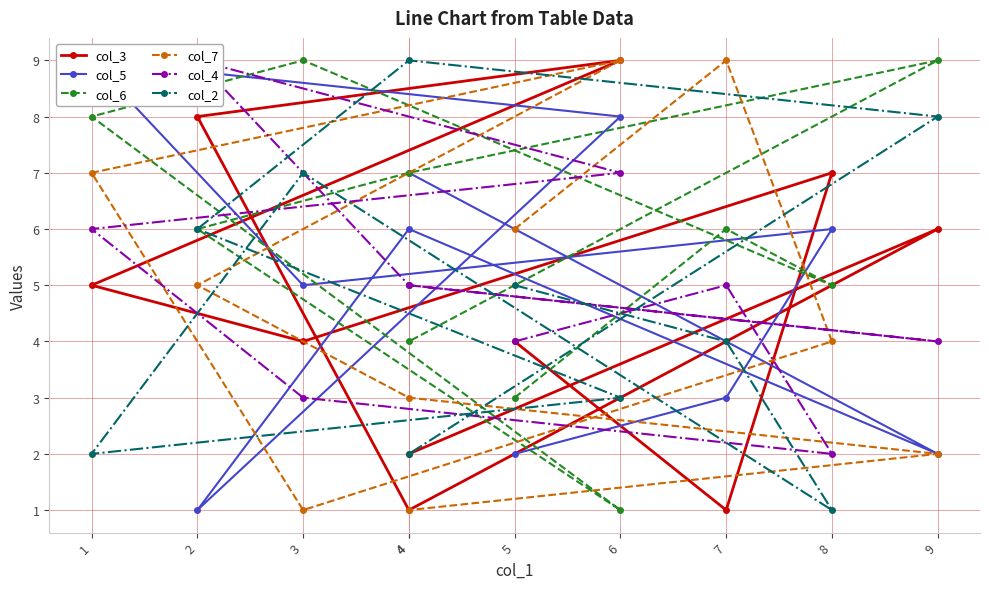

In col_4, how many points are lower than both neighbors (excluding endpoints)?

2